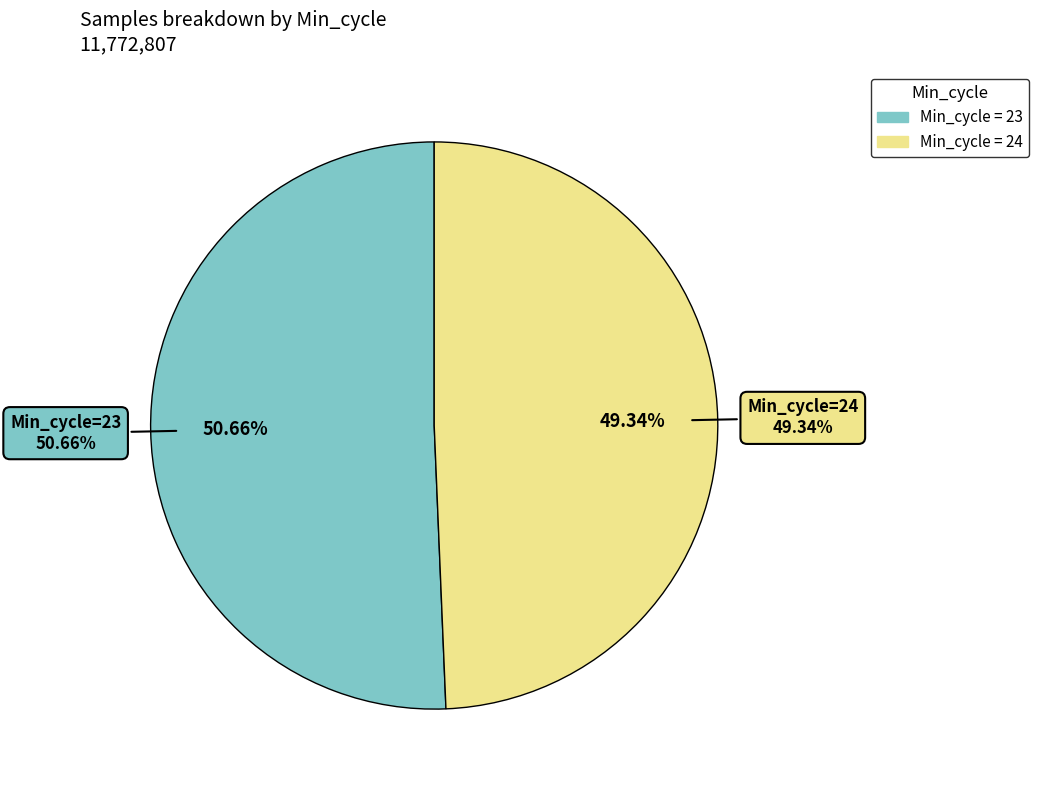

To the nearest percent, what is the average slice percentage?

50%